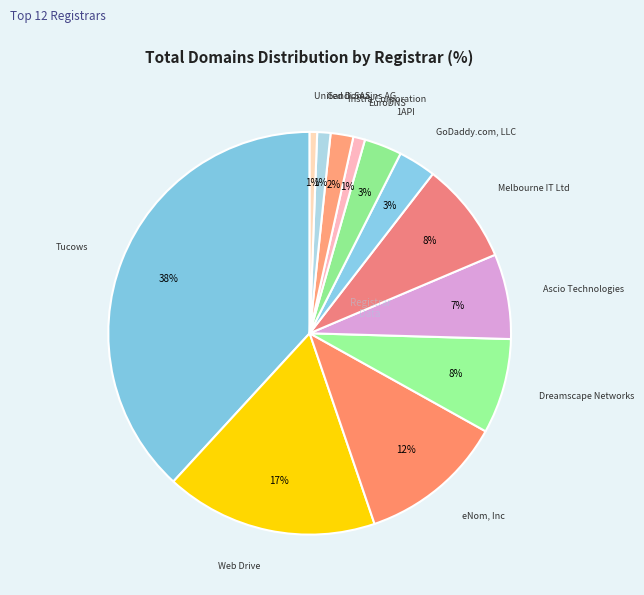

How many segments does this pie chart have?

12